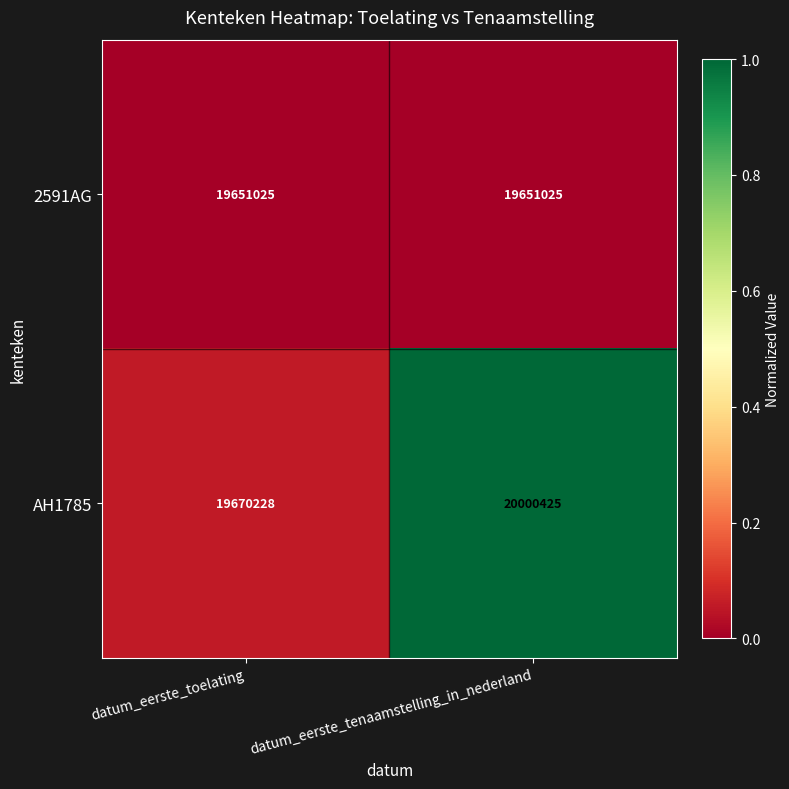

The value of AH1785 at datum_eerste_toelating is 19670228. True or false?

True